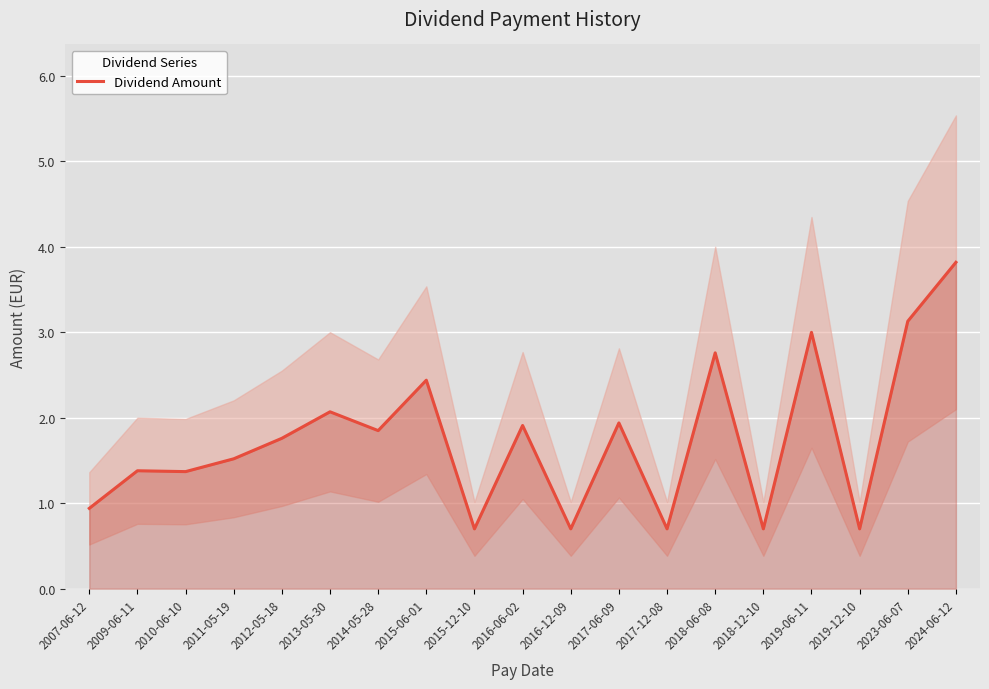

What is the ratio of the value at 2016-12-09 to the value at 2016-06-02?

0.4